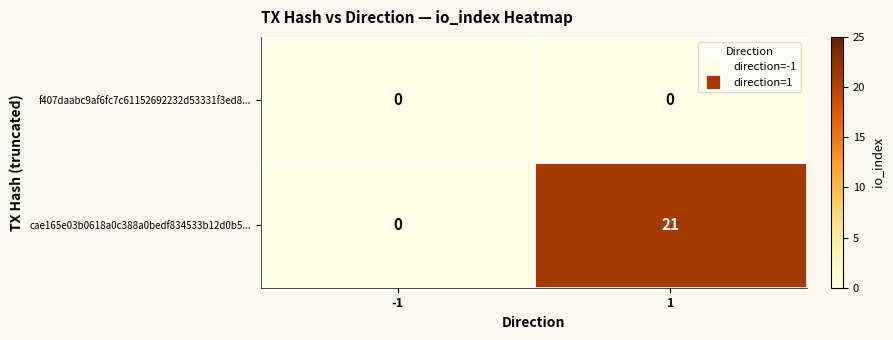

Reading right to left, transcribe all the data shown in this chart.

f407daabc9af6fc7c61152692232d53331f3ed8...: 0	0
cae165e03b0618a0c388a0bedf834533b12d0b5...: 21	0